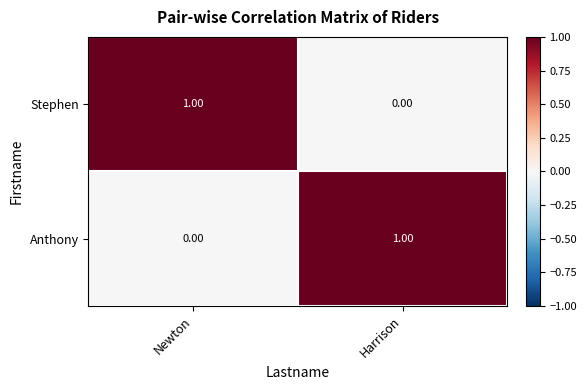

Rank the series at Newton from lowest to highest value.

Anthony, Stephen